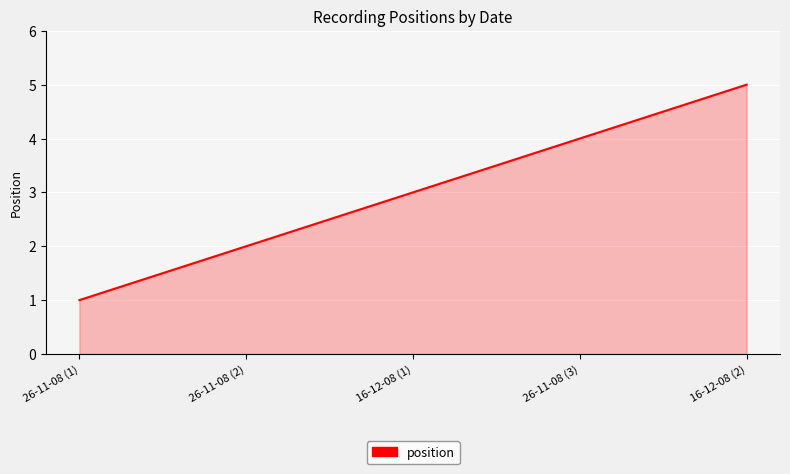

What is the sum of all values?

15